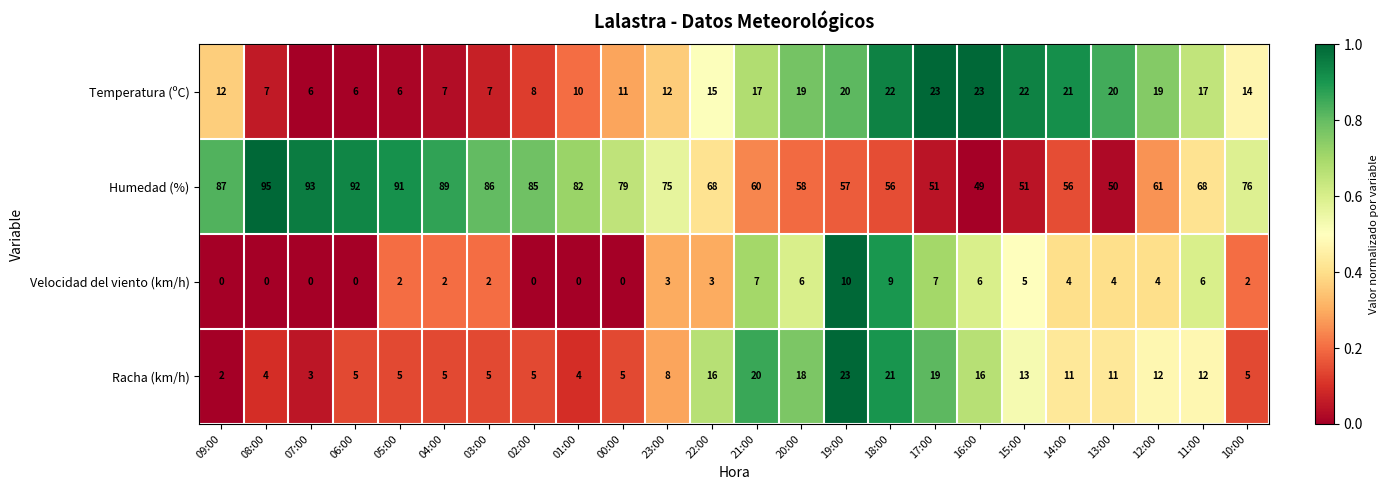

What is the spread (max minus min) of values at 23:00?

72